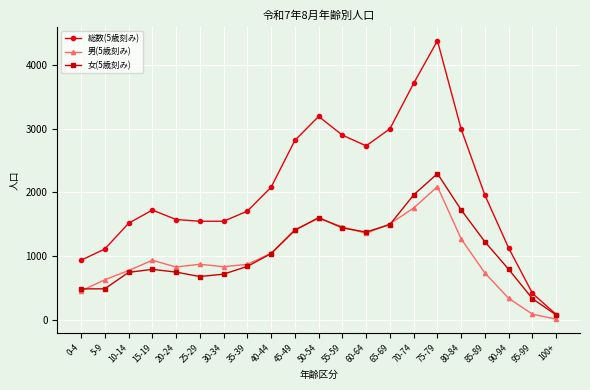

Rank the series by their maximum value, from highest to lowest.

総数(5歳刻み), 女(5歳刻み), 男(5歳刻み)